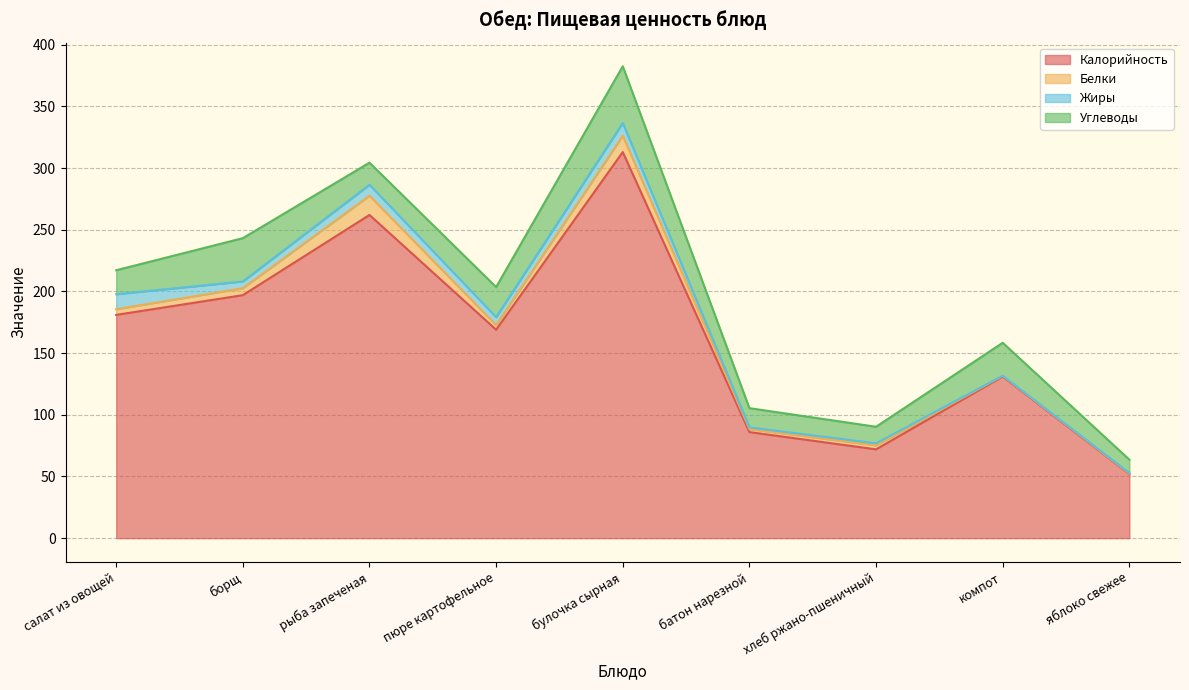

What is the difference between the highest and lowest values at батон нарезной?

84.6